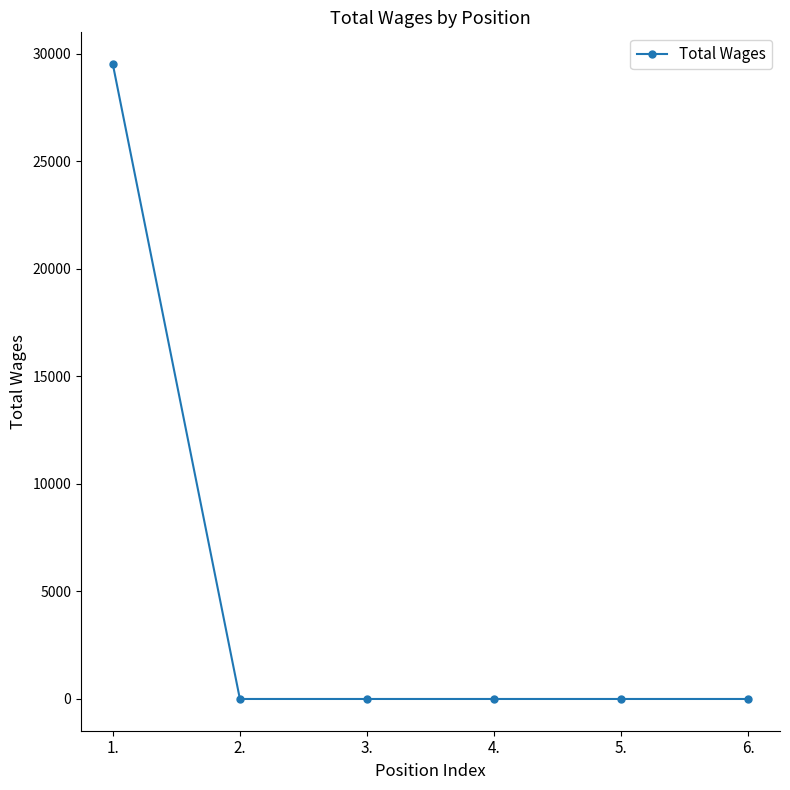

What is the change in value from 1. to 2.?

-29512